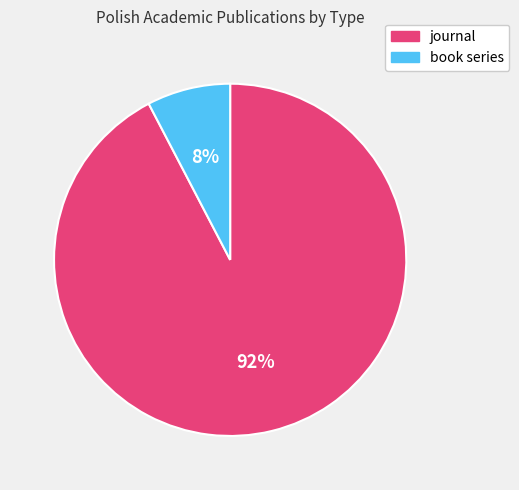

What is the smallest slice in the pie chart?

book series